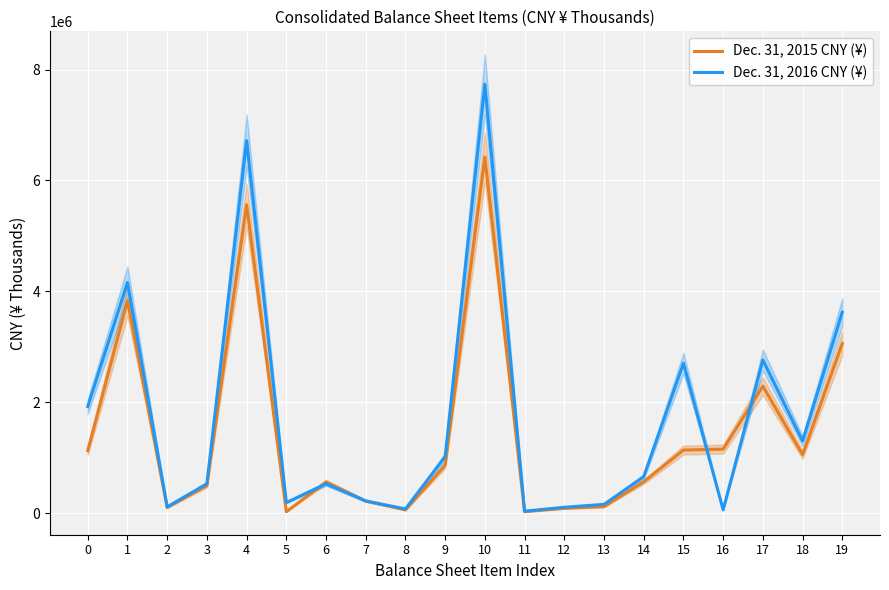

At which category does Dec. 31, 2015 CNY (¥) reach its first local peak?

1